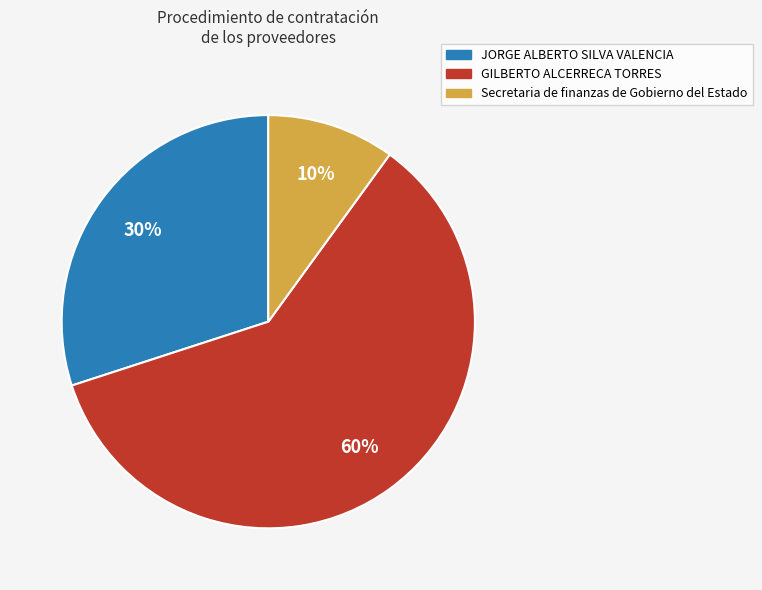

To the nearest percent, what is the average slice percentage?

33%